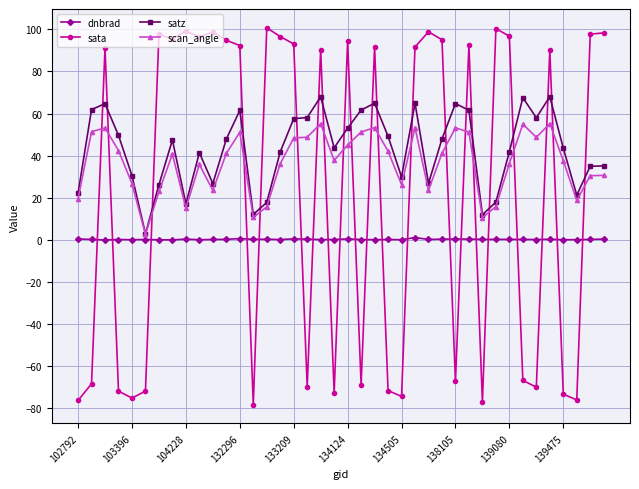

Rank the series by their average value, from lowest to highest.

dnbrad, sata, scan_angle, satz